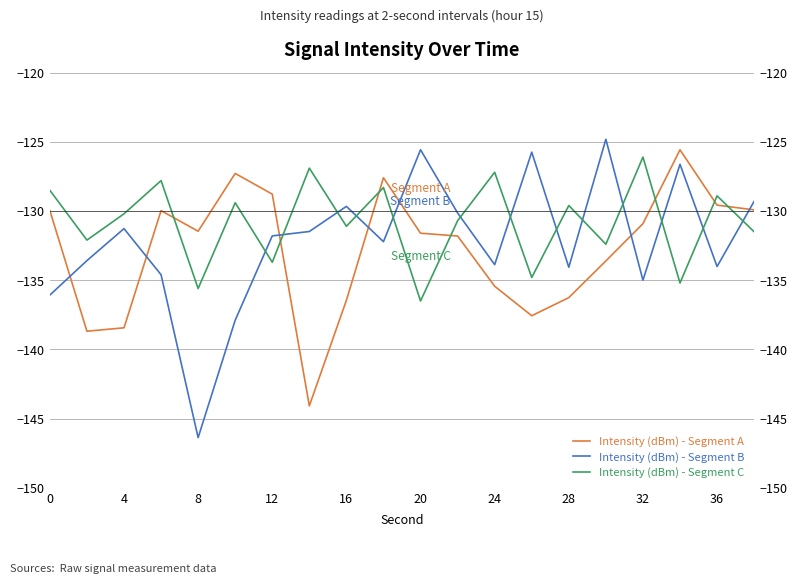

True or false: Intensity (dBm) - Segment A has a value of -72.3 at 13.

False